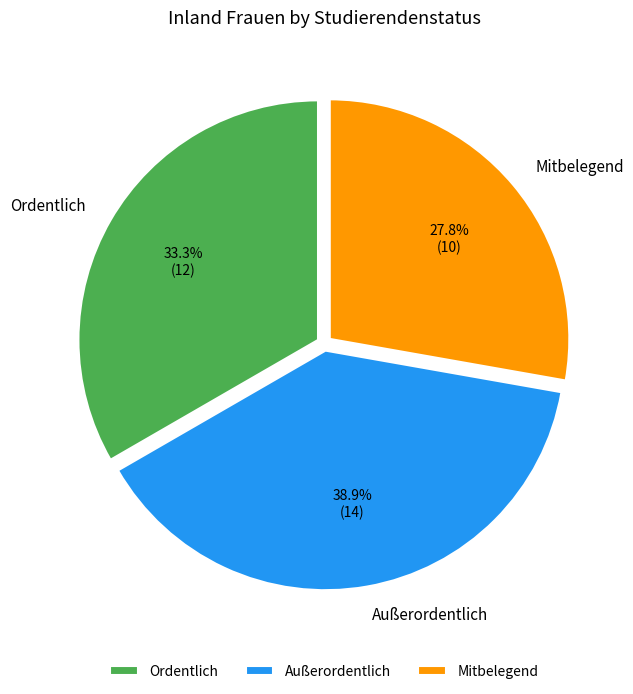

To the nearest percent, what is the combined percentage of Mitbelegend and Außerordentlich?

67%